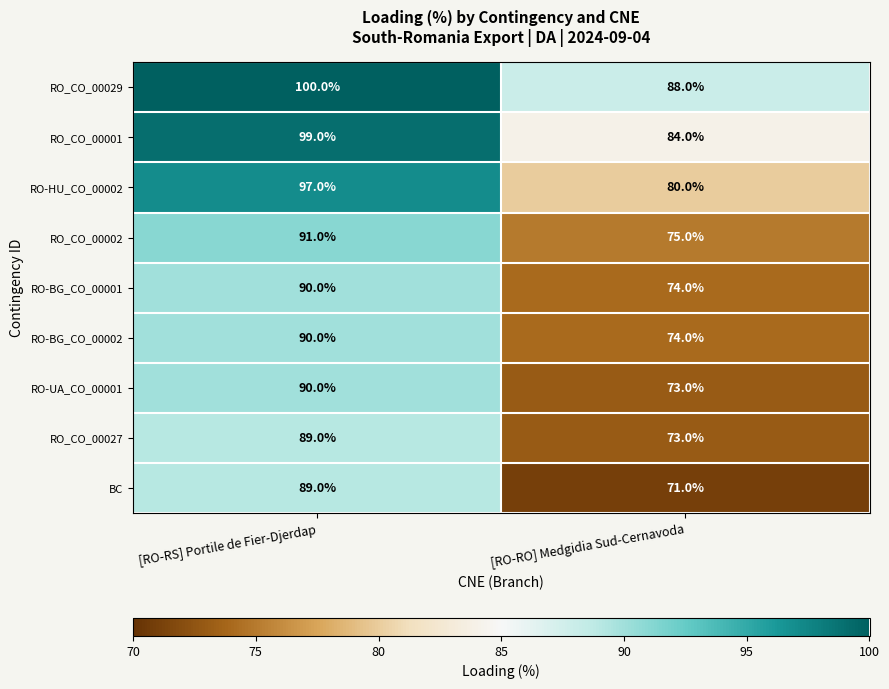

Which series has the largest total across all categories?

RO_CO_00029